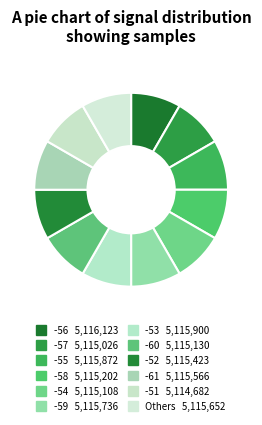

How many segments does this pie chart have?

12